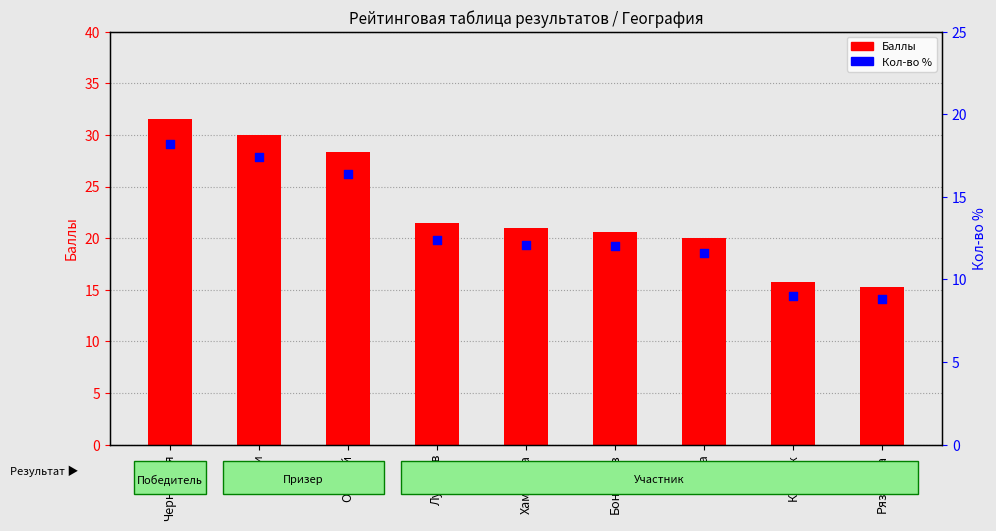

Which series contains the lowest Y value?

Кол-во %